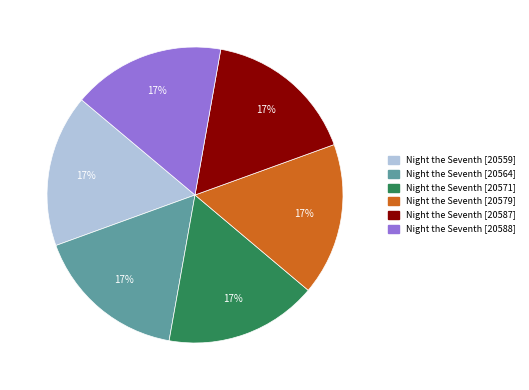

To the nearest percent, what is the average slice percentage?

17%